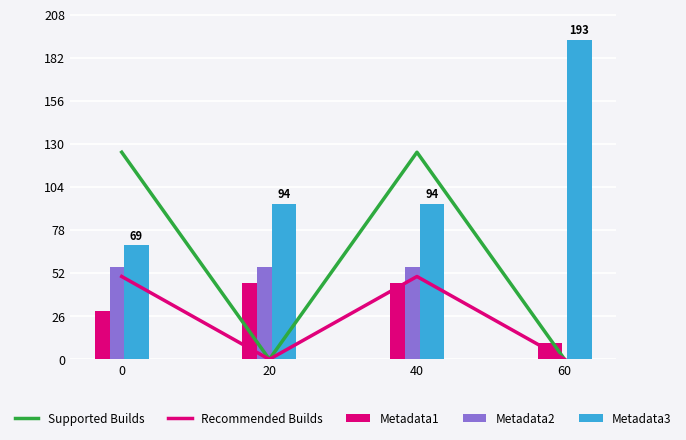

Reading left to right, list all the values displayed in this chart.

Supported Builds: 125	0	125	0
Recommended Builds: 50	0	50	0
Metadata1: 29	46	46	10
Metadata2: 56	56	56	0
Metadata3: 69	94	94	193